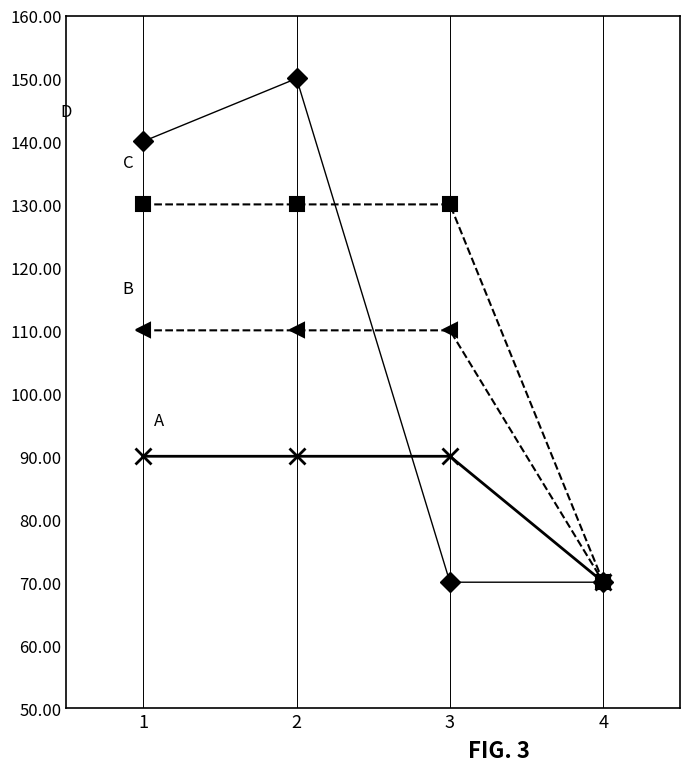

How many distinct data groups are displayed?

4